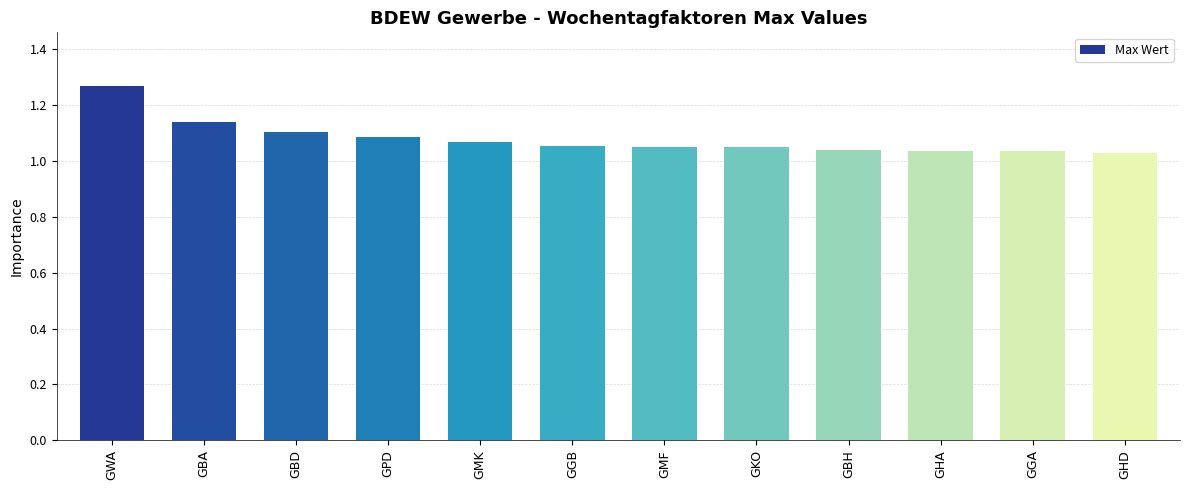

The value at GWA is 2.1. True or false?

False